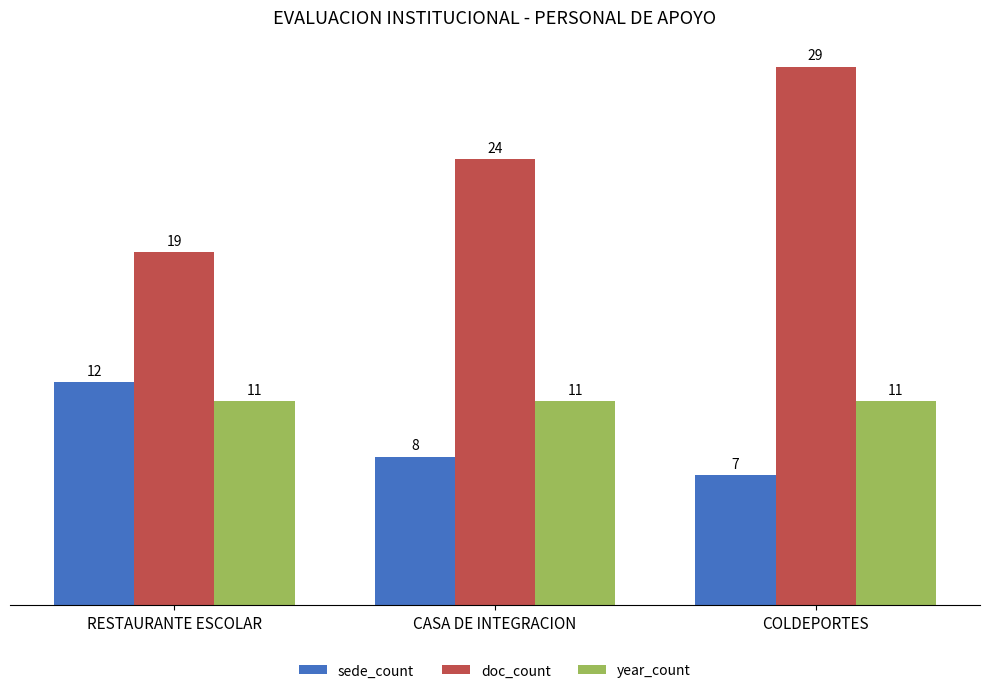

What is the difference between the highest and lowest values at RESTAURANTE ESCOLAR?

8